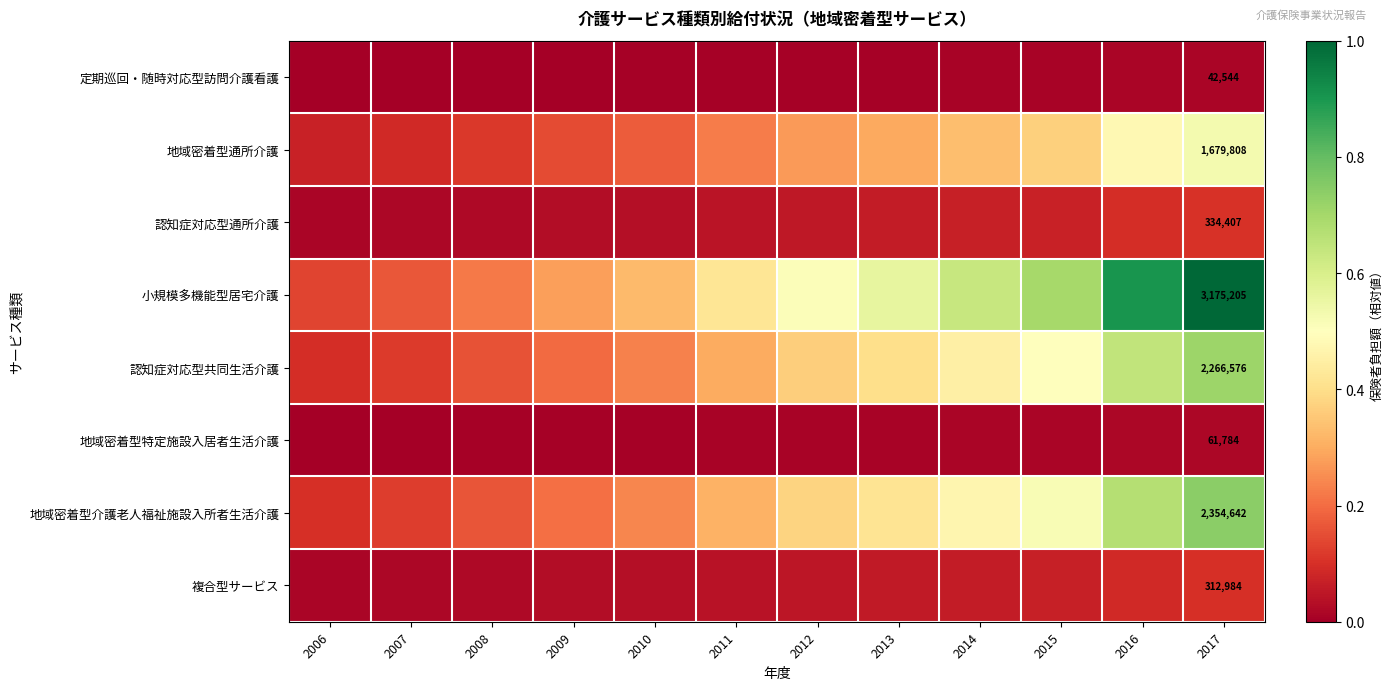

Is the value of 地域密着型通所介護 at 2012 greater than the value of 地域密着型介護老人福祉施設入所者生活介護 at 2017?

No